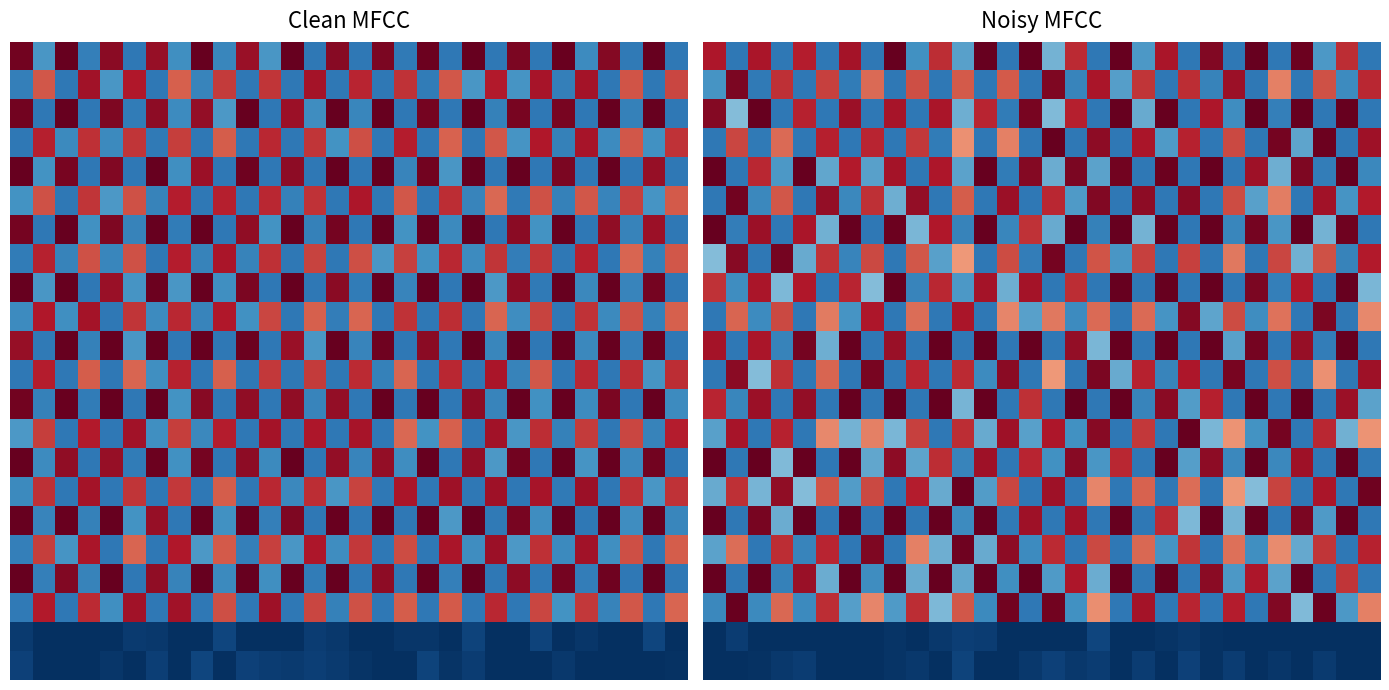

Which category has the highest value across all series?

8